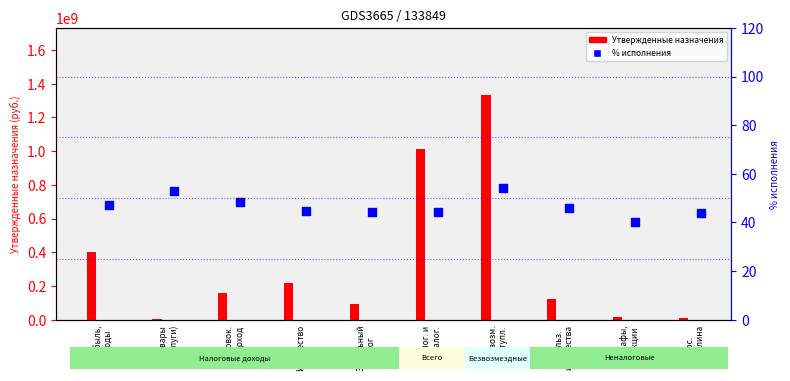

At which category is the sum across all series the highest?

Безвозм.
поступл.